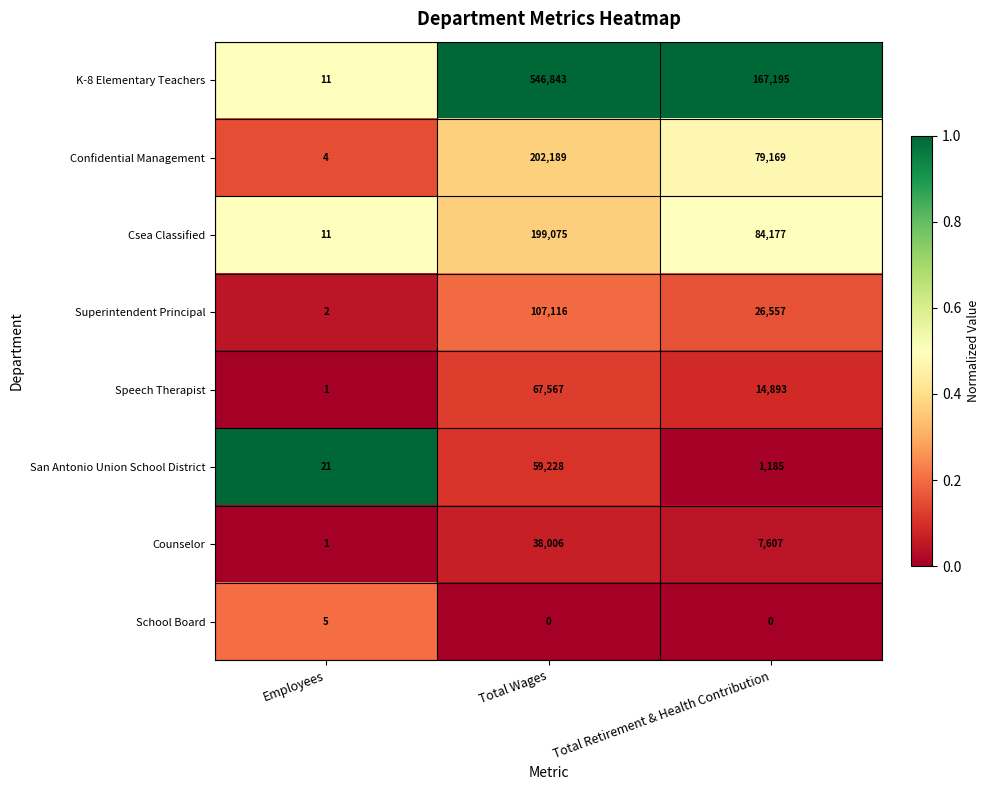

What is the approximate value of Confidential Management at Total Retirement & Health Contribution, to the nearest 100?

79200